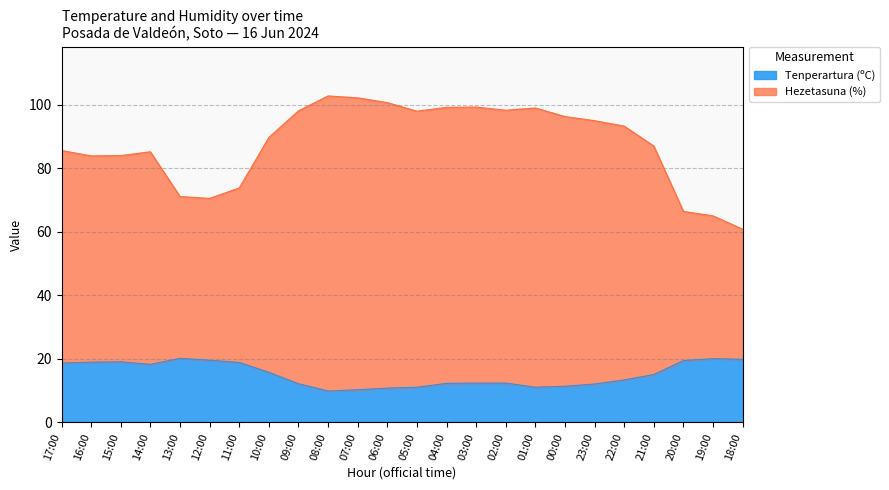

What is the label of the 22nd point from the right?

15:00